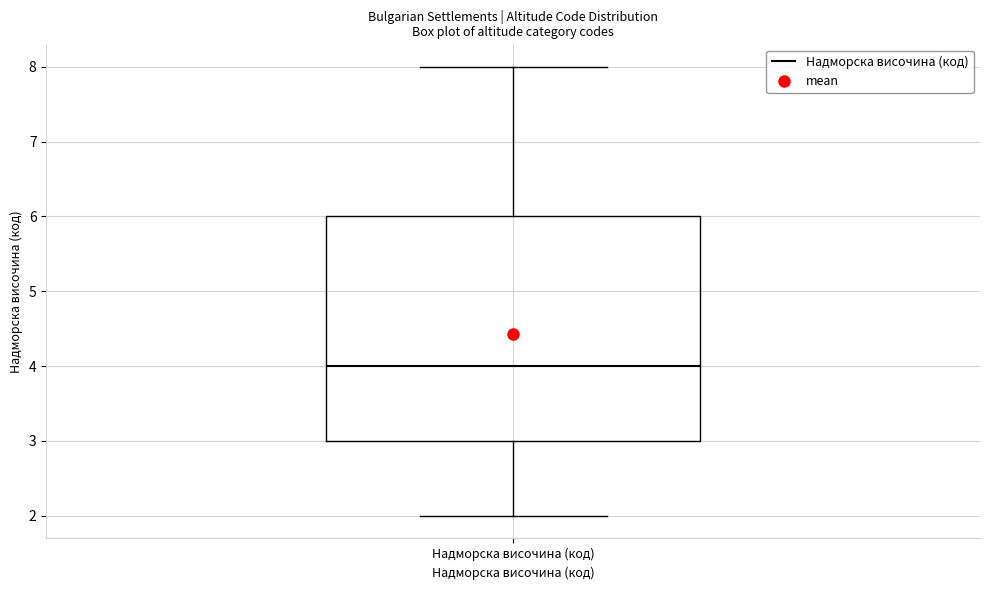

Transcribe this box plot: give where the median line is, the range the box spans, and where the two whiskers end, as read against the y-axis. The values are not printed on the chart, so give them approximately, as read against the axis.

median 4, box 3 to 6, whiskers 2 to 8